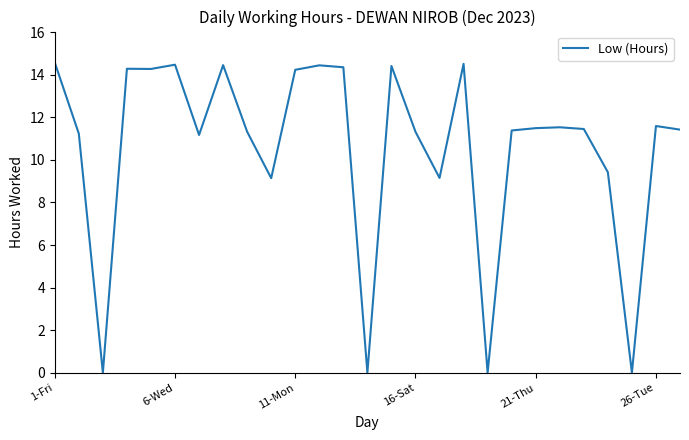

What is the difference between the maximum and minimum values?

14.6